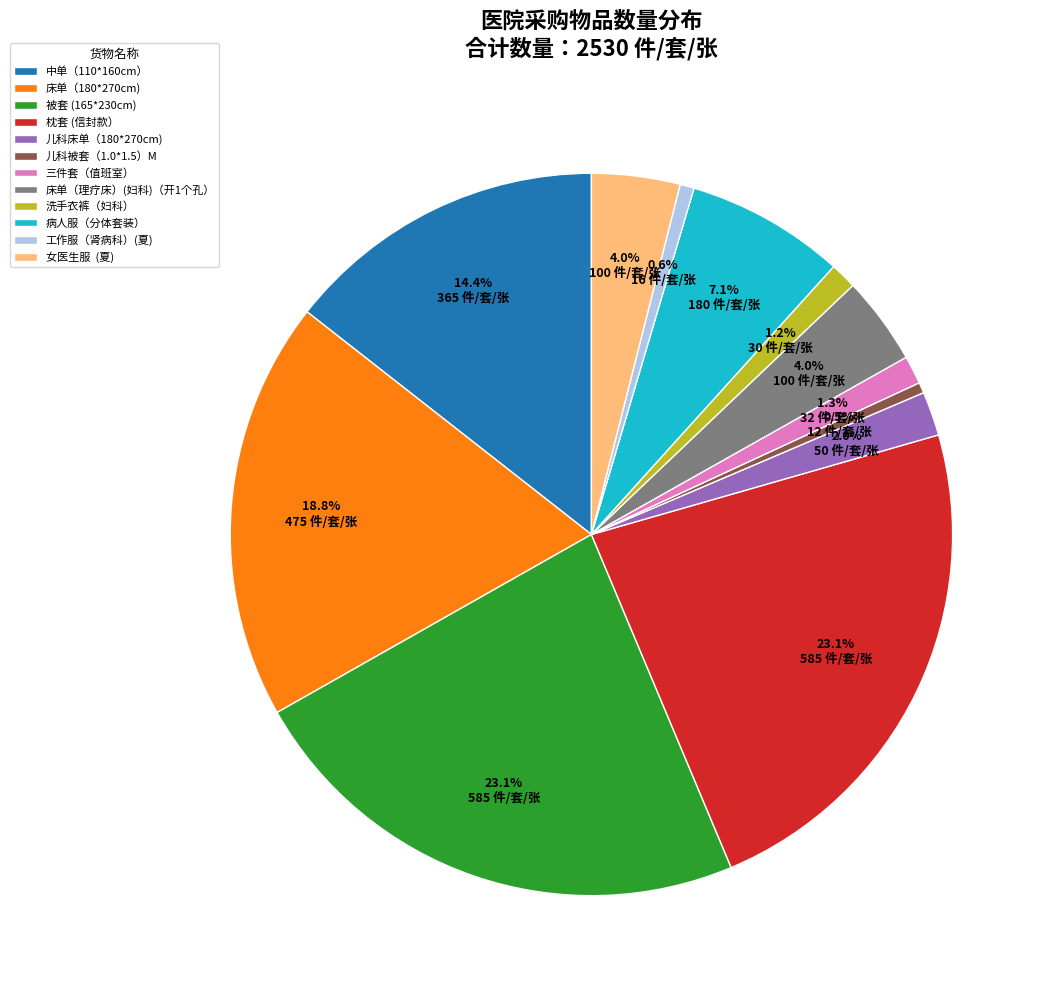

True or false: 枕套 (信封款） accounts for 23% of the total.

True